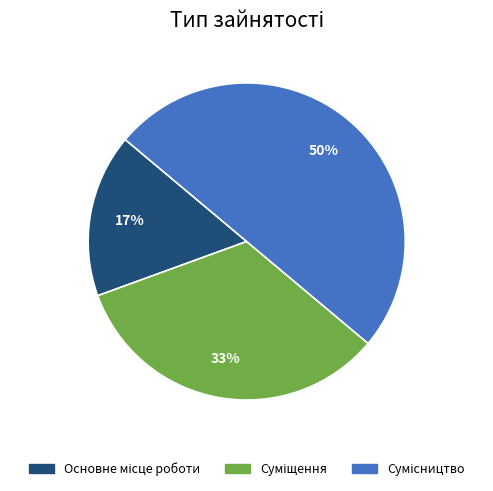

Count the number of slices in the pie.

3